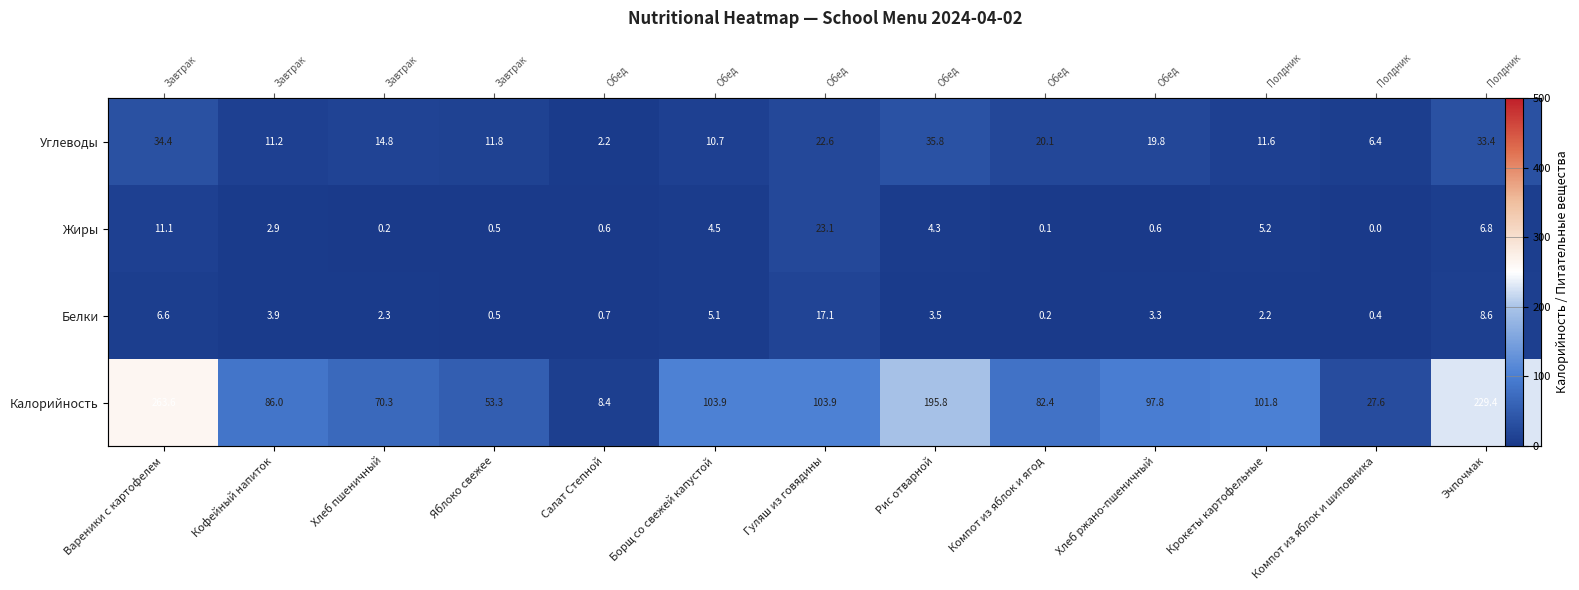

The value of Калорийность at Рис отварной is 195.8. True or false?

True